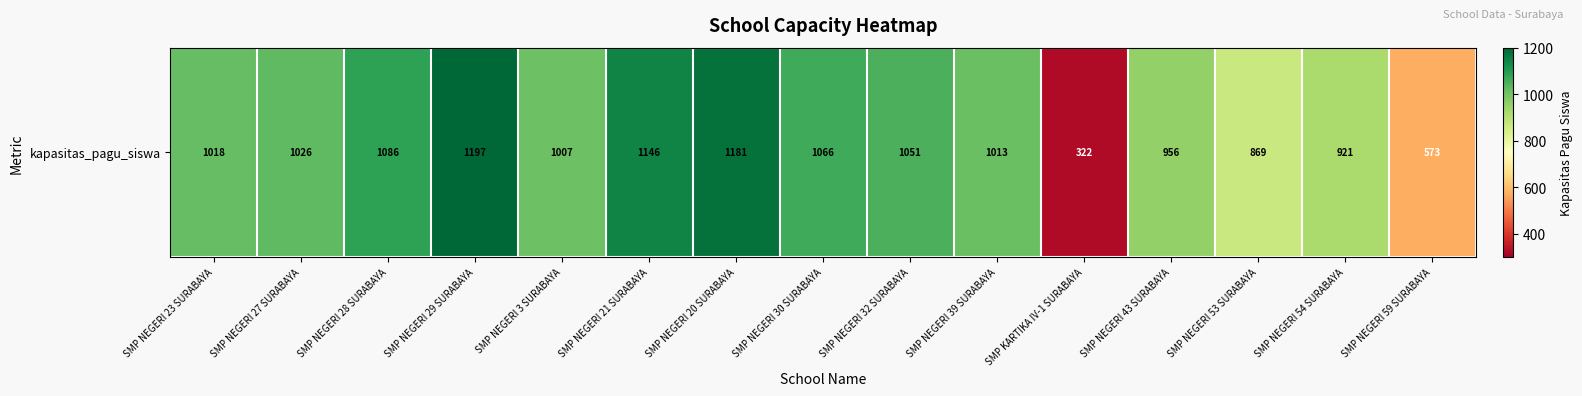

Reading left to right, extract all data points from this chart.

SMP NEGERI 23 SURABAYA=1018	SMP NEGERI 27 SURABAYA=1026	SMP NEGERI 28 SURABAYA=1086	SMP NEGERI 29 SURABAYA=1197	SMP NEGERI 3 SURABAYA=1007	SMP NEGERI 21 SURABAYA=1146	SMP NEGERI 20 SURABAYA=1181	SMP NEGERI 30 SURABAYA=1066	SMP NEGERI 32 SURABAYA=1051	SMP NEGERI 39 SURABAYA=1013	SMP KARTIKA IV-1 SURABAYA=322	SMP NEGERI 43 SURABAYA=956	SMP NEGERI 53 SURABAYA=869	SMP NEGERI 54 SURABAYA=921	SMP NEGERI 59 SURABAYA=573